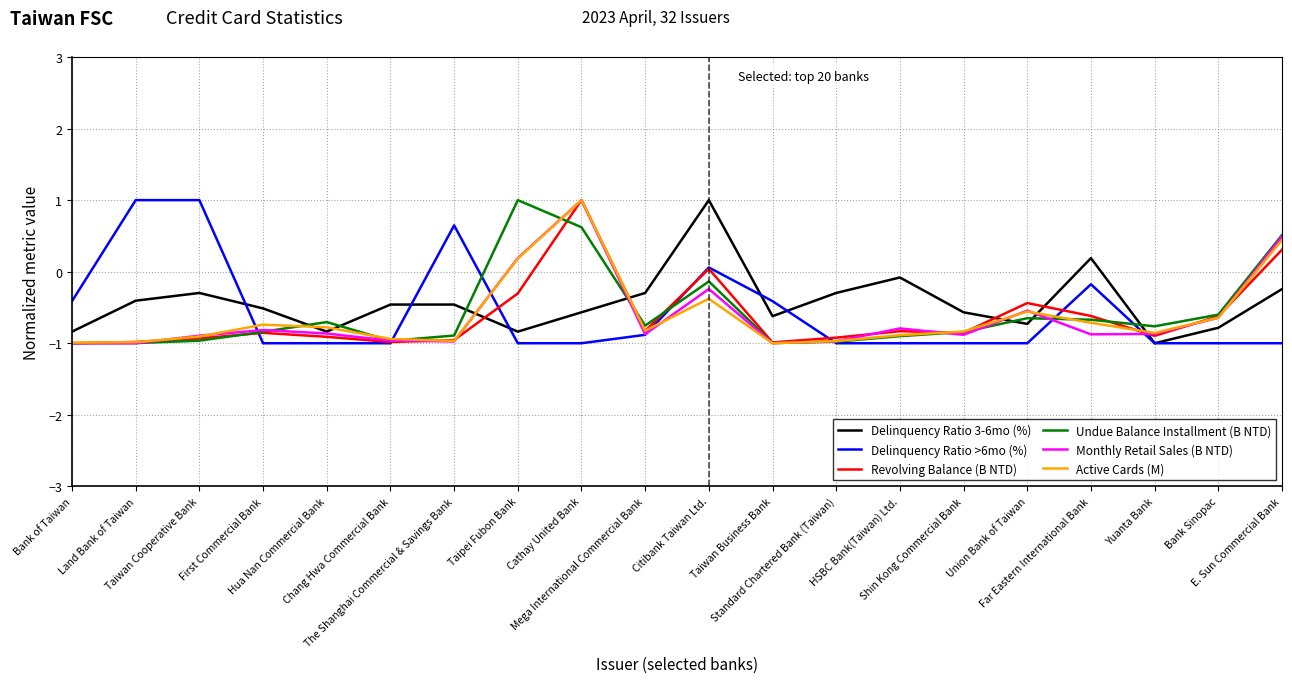

How many lines are shown in the chart?

6